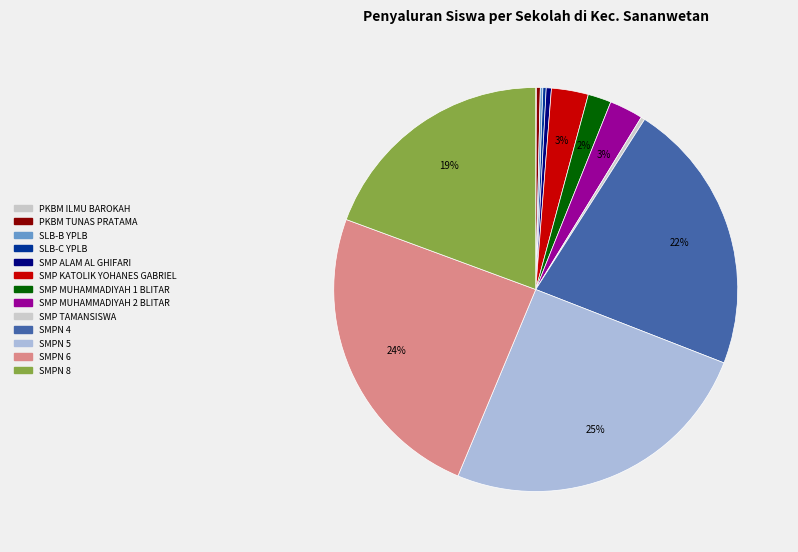

To the nearest percent, what is the difference between the SMP MUHAMMADIYAH 1 BLITAR and SMPN 5 slice percentages?

24%